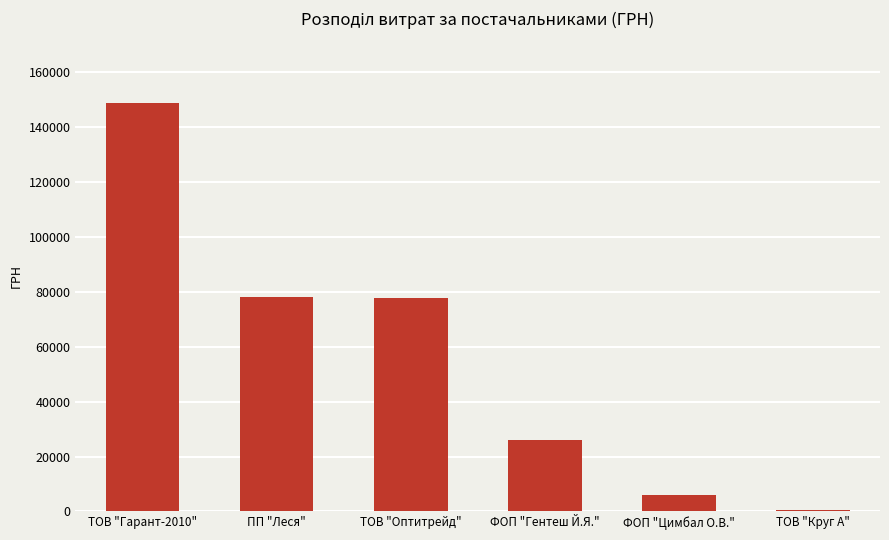

What is the difference between the maximum and minimum values?

148170.0